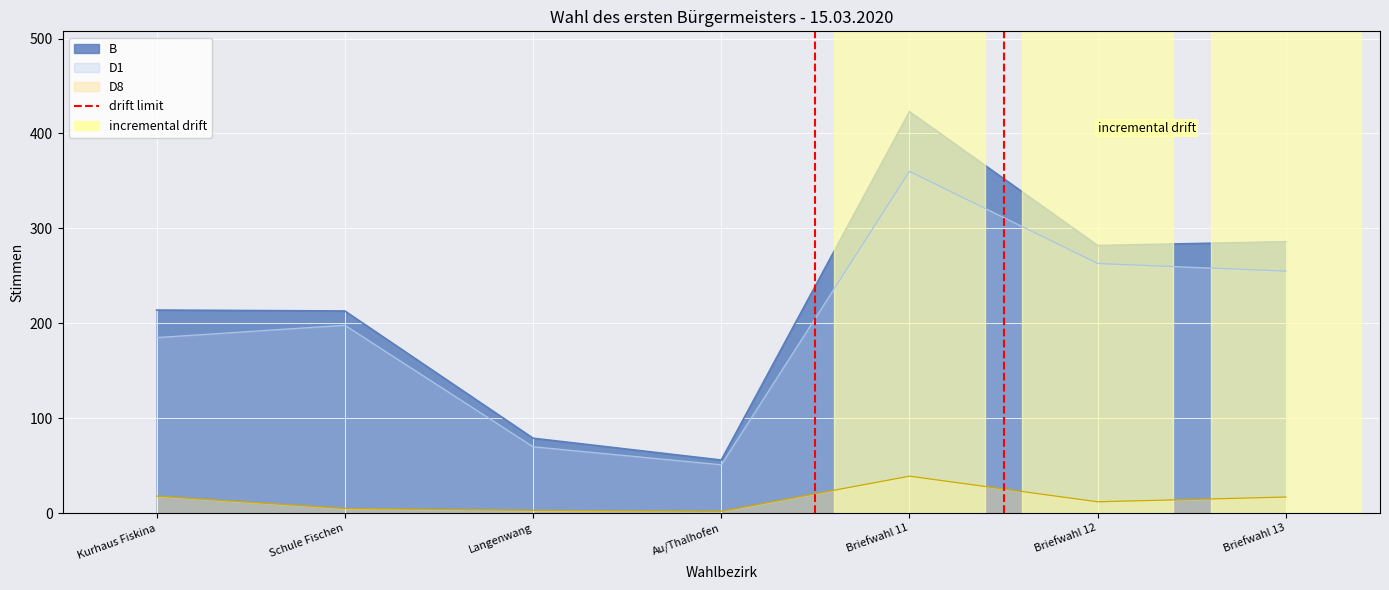

Which has a higher value, Briefwahl 13 or Au/Thalhofen?

Briefwahl 13